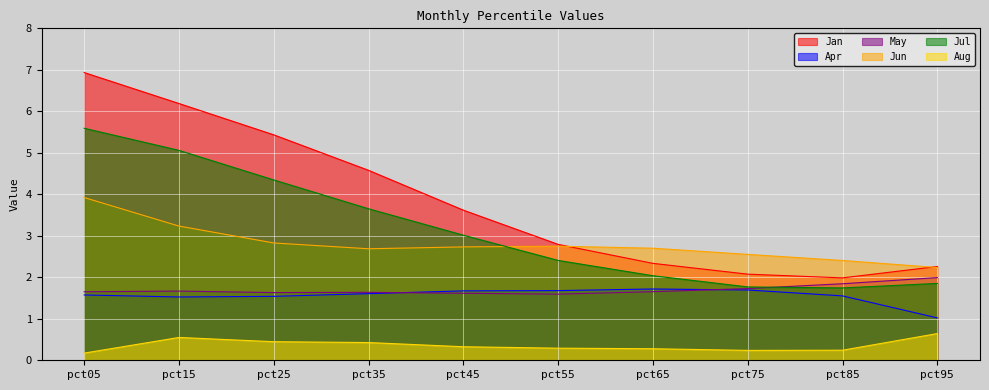

Rank the series at pct65 from highest to lowest value.

Jun, Jan, Jul, Apr, May, Aug